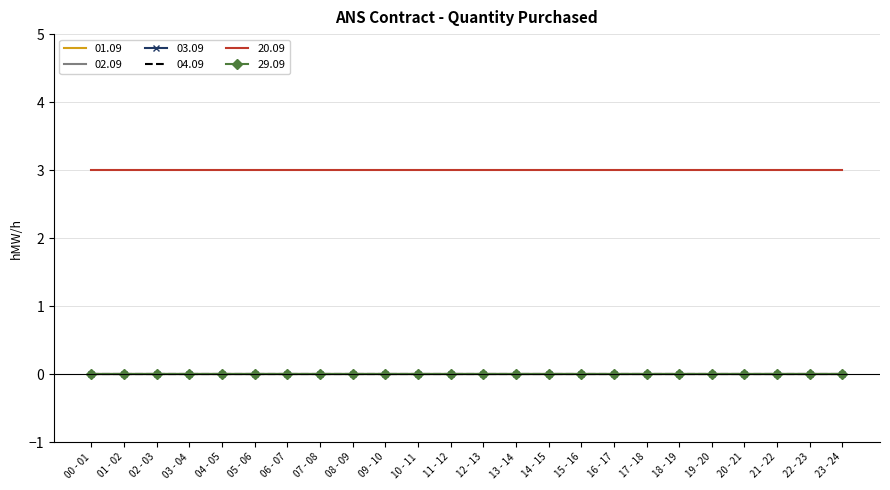

Rank the series by their maximum value, from highest to lowest.

20.09, 01.09, 02.09, 03.09, 04.09, 29.09